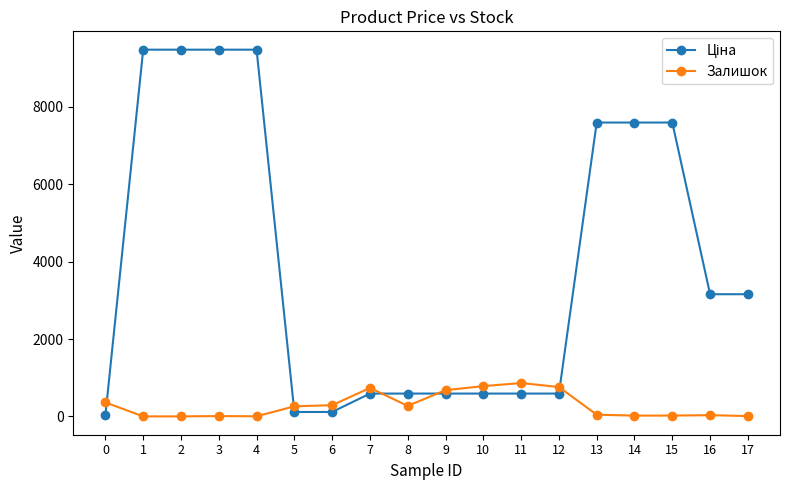

Does the chart have visible grid lines?

No